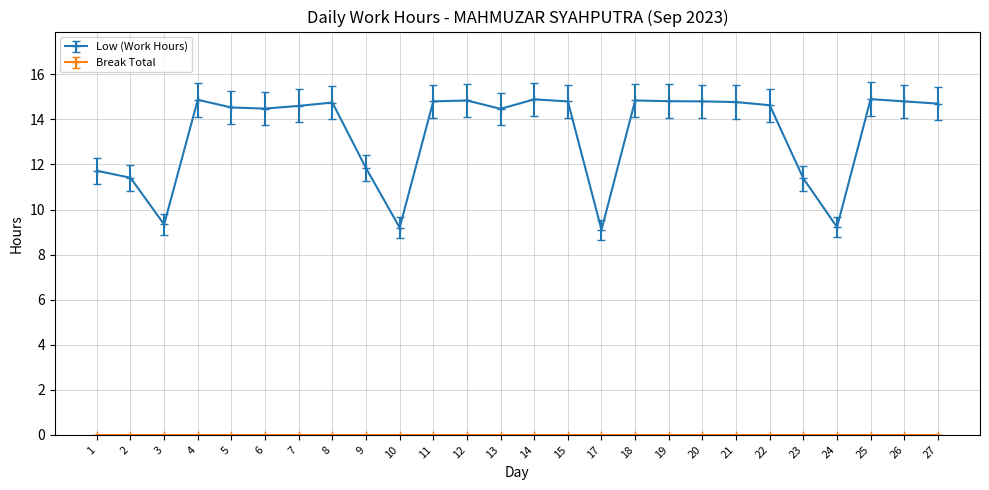

How many categories are shown in the chart?

26